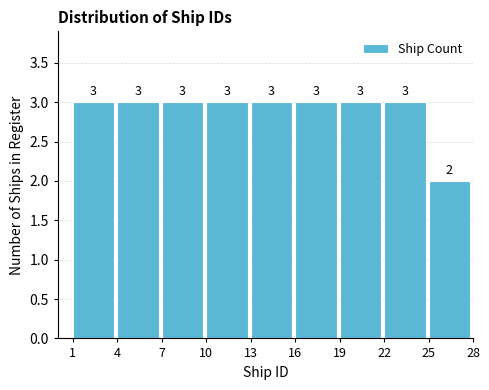

Reading left to right, extract all data points from this chart.

3	3	3	3	3	3	3	3	2